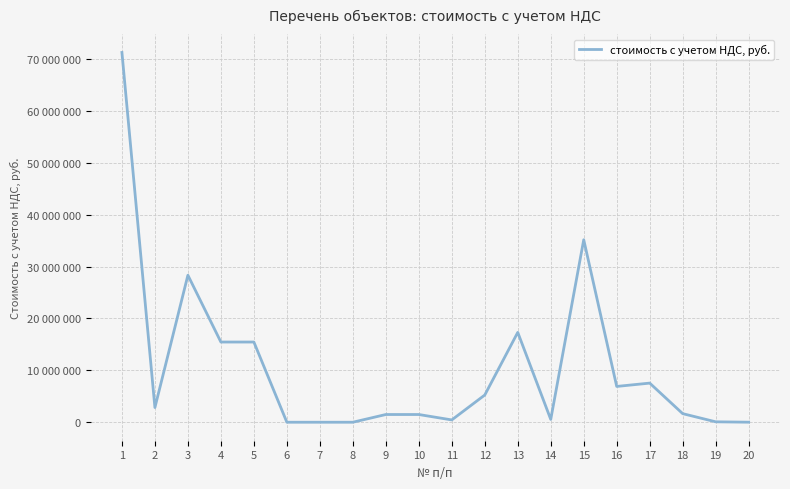

Which category has the lowest value across all series?

6